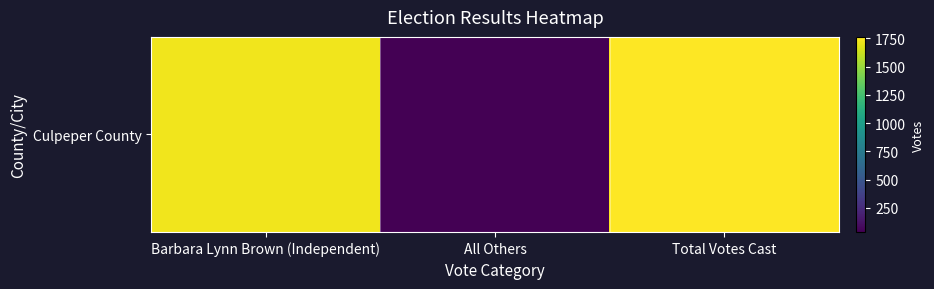

What is the approximate value at Total Votes Cast?

1764